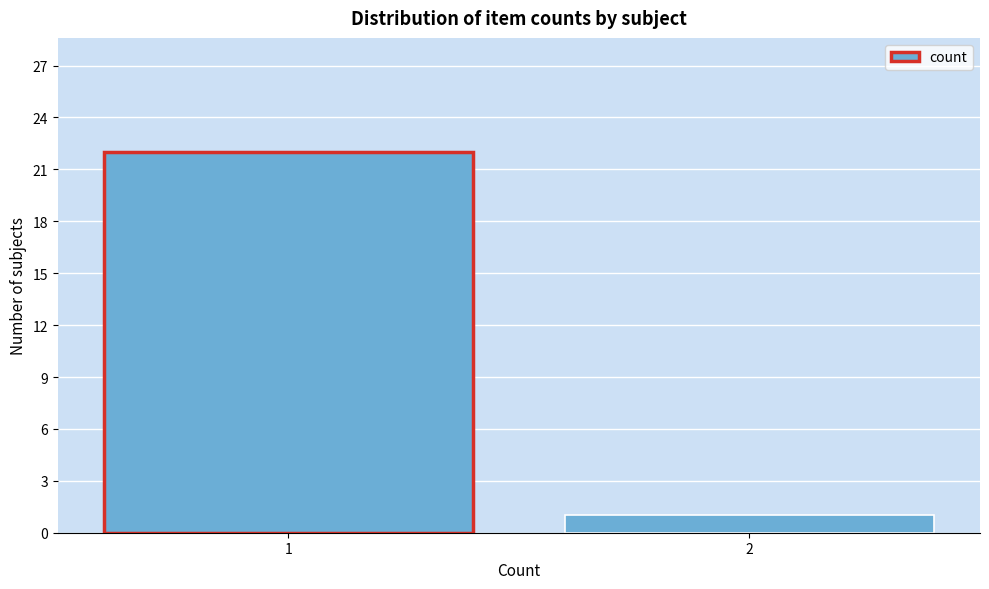

Reading left to right, extract all data points from this chart.

1=22	2=1